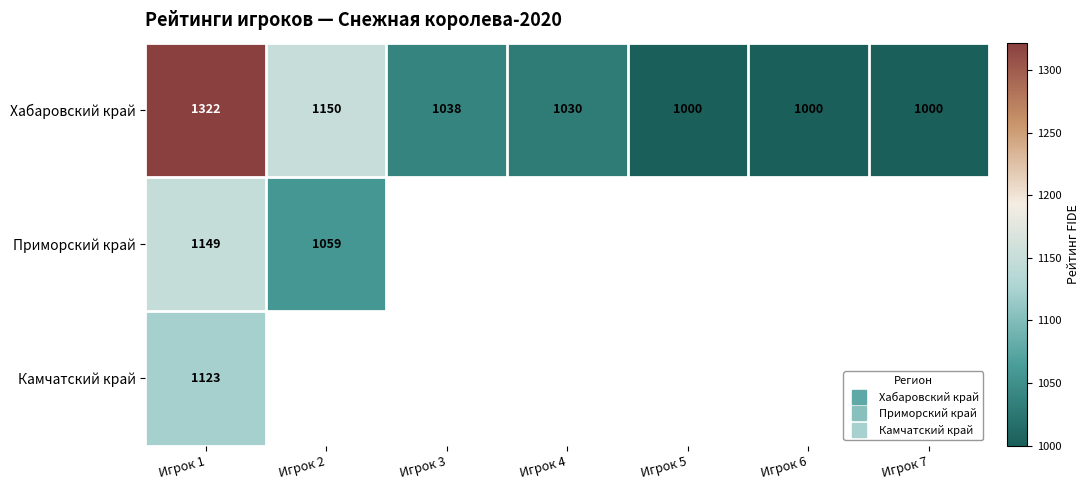

At which label does Камчатский край reach its minimum?

Игрок 1